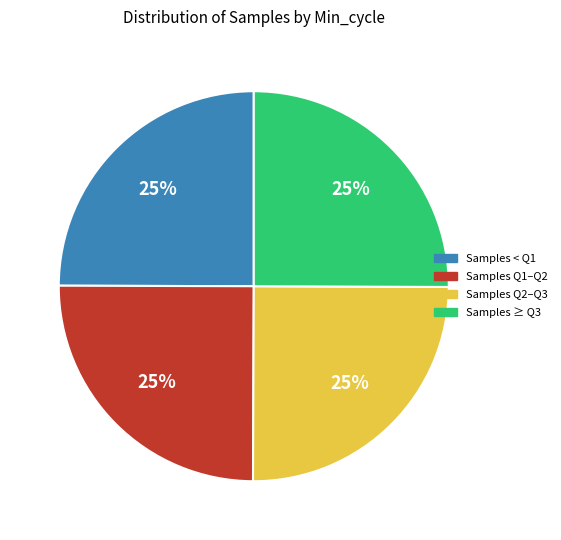

How many segments does this pie chart have?

4